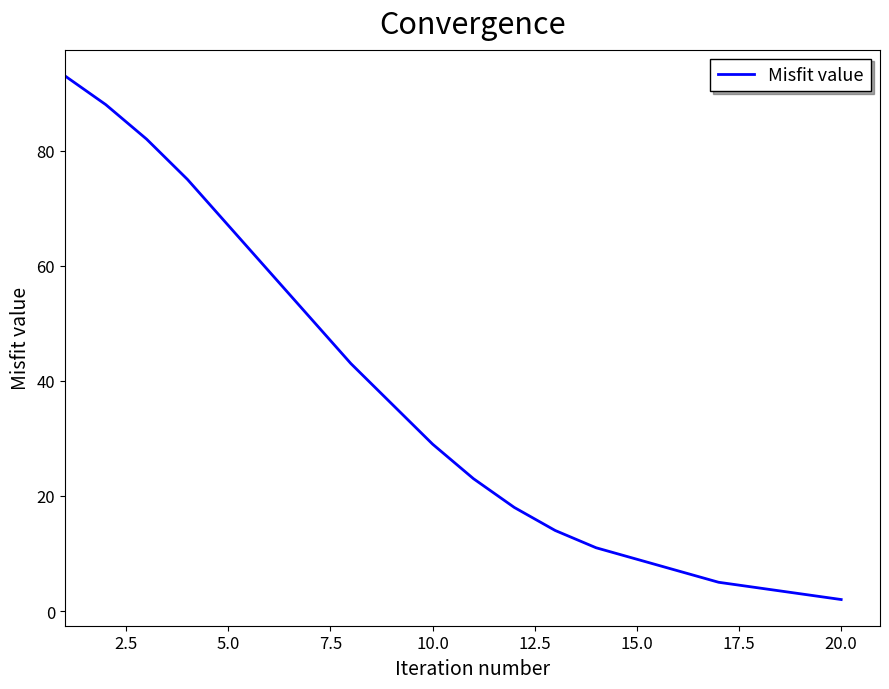

What is the difference between the maximum and minimum values?

91